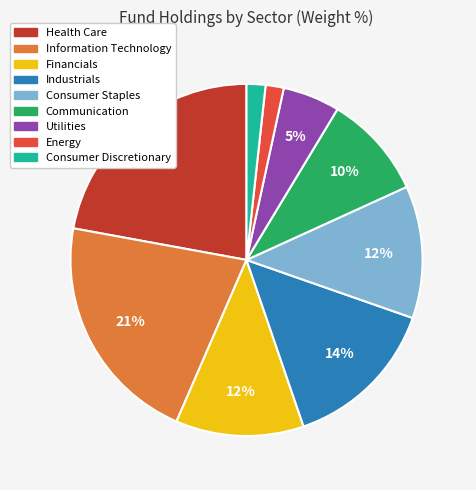

To the nearest percent, what is the average slice percentage?

11%